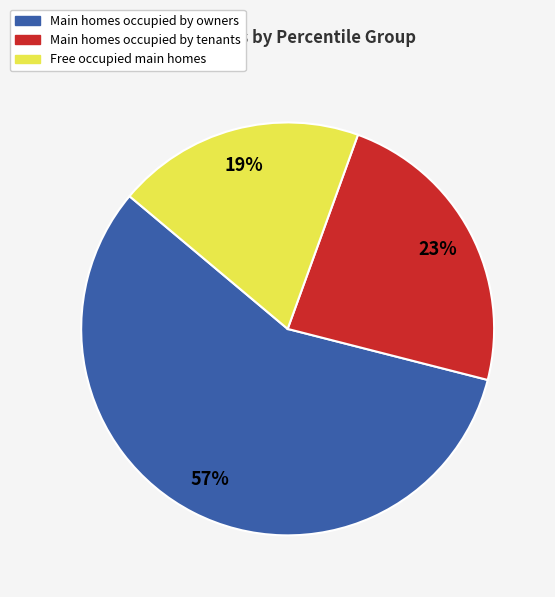

True or false: Main homes occupied by owners accounts for 57% of the total.

True